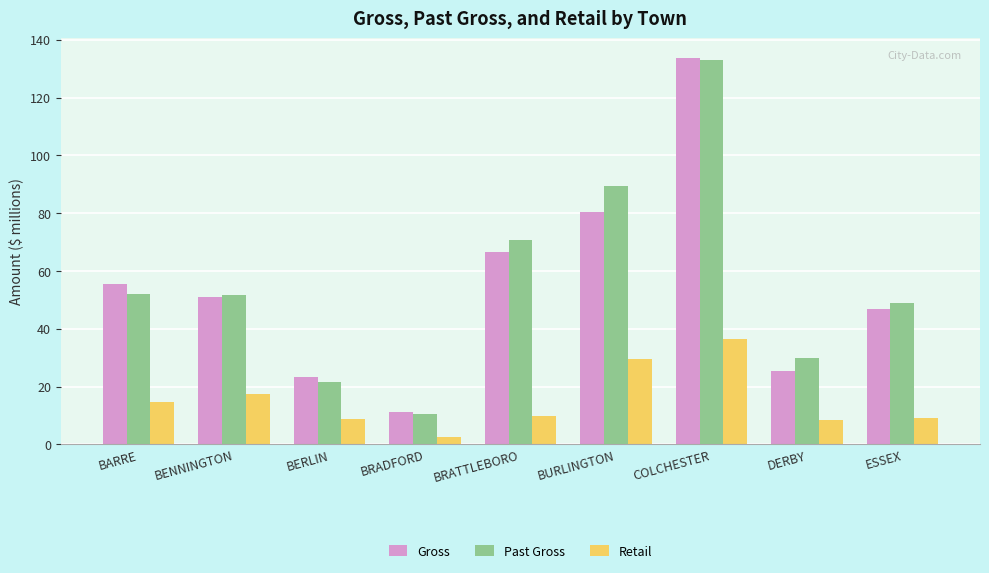

Which category has the highest value in the Gross series?

COLCHESTER